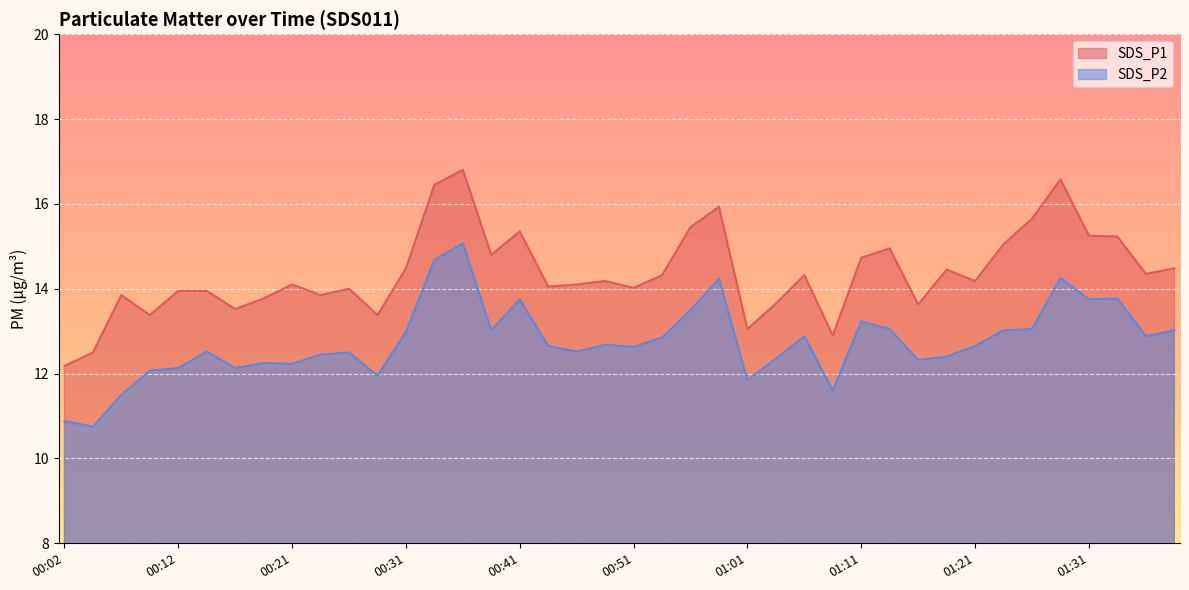

Count the number of categories in the chart.

40